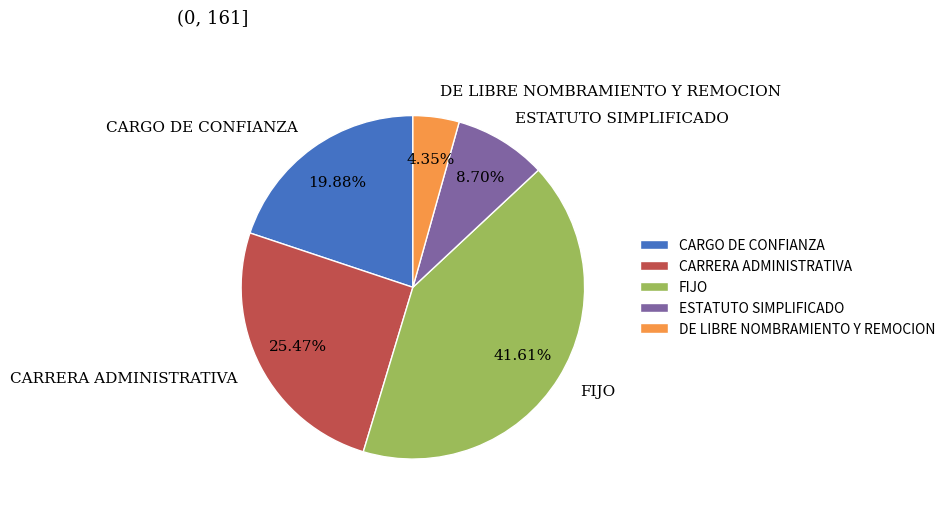

How much of the chart is everything except FIJO?

58.4%